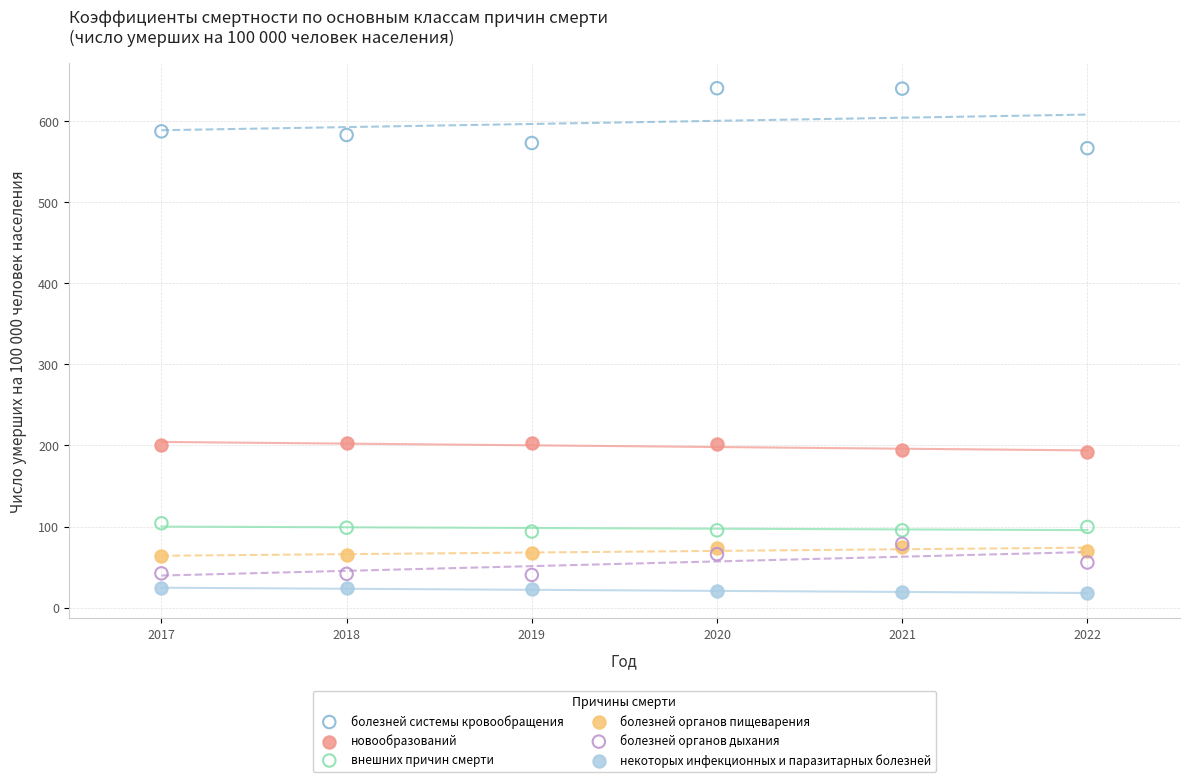

Which series contains the highest Y value?

болезней системы кровообращения